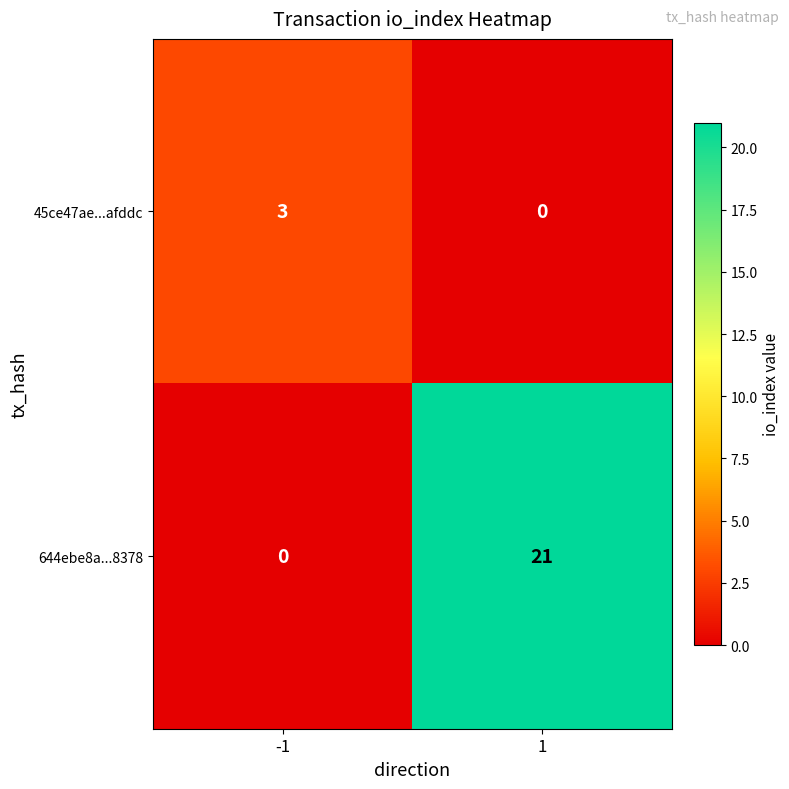

What is the maximum value for 45ce47ae...afddc?

3